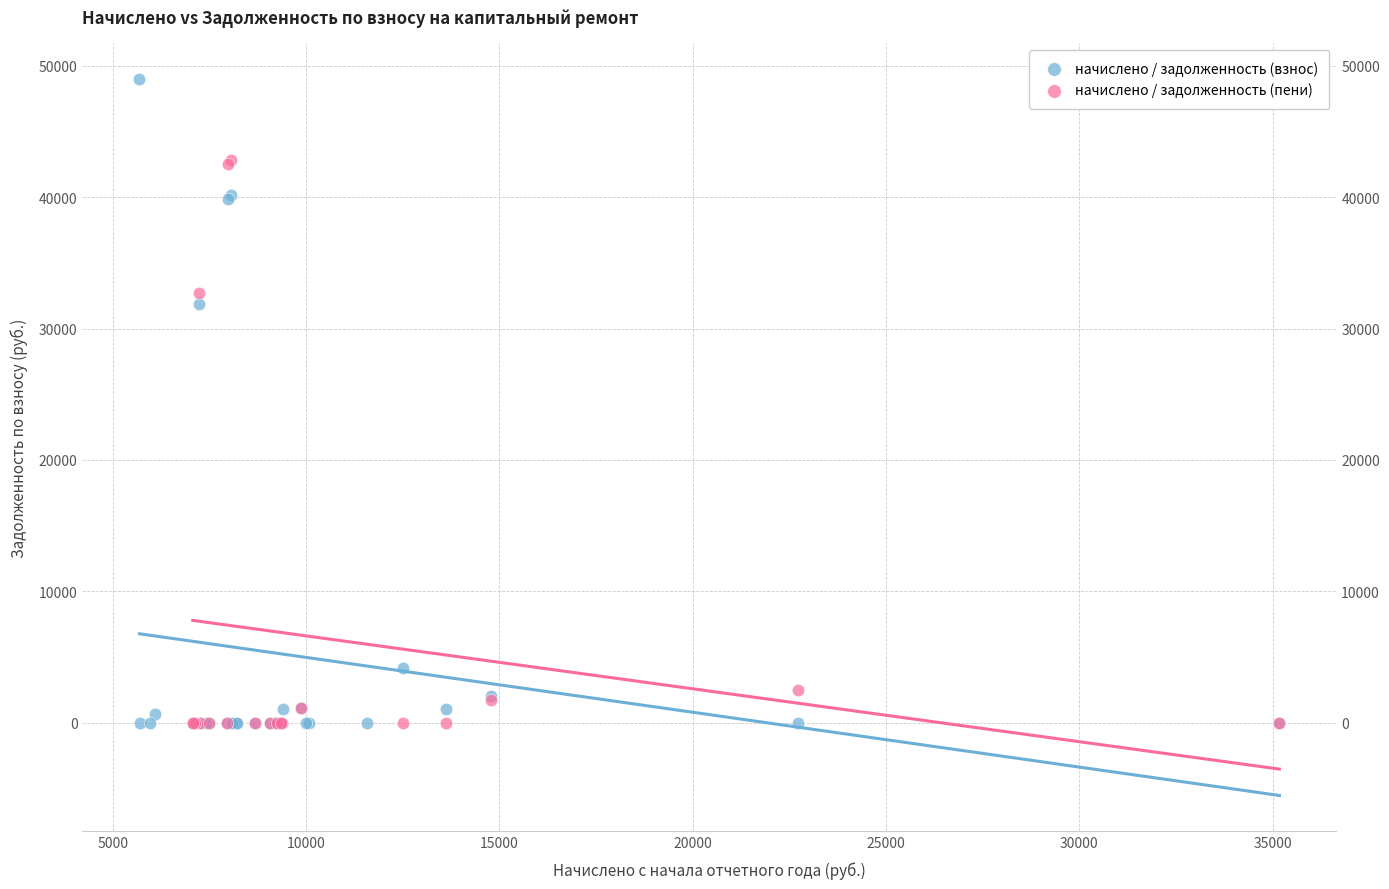

Which series has the widest spread of Y values?

начислено / задолженность (взнос)